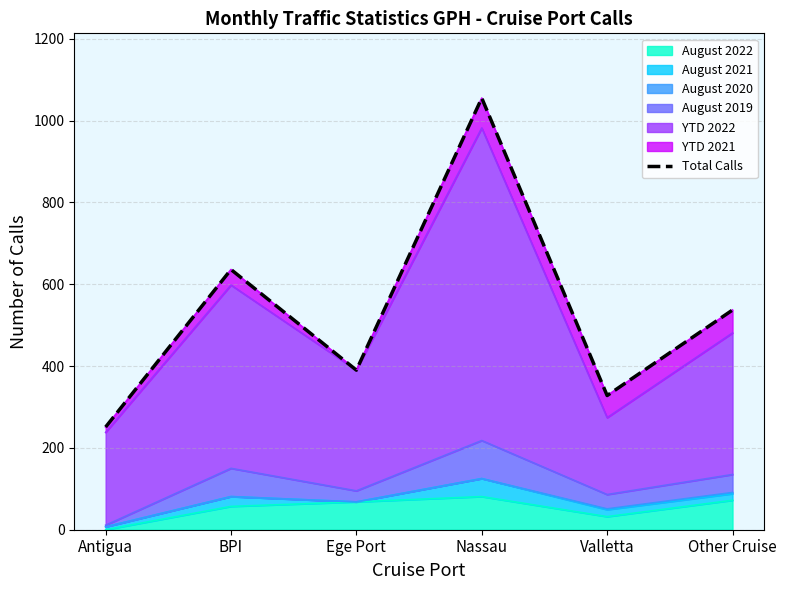

What is the difference between the maximum and minimum values?

804